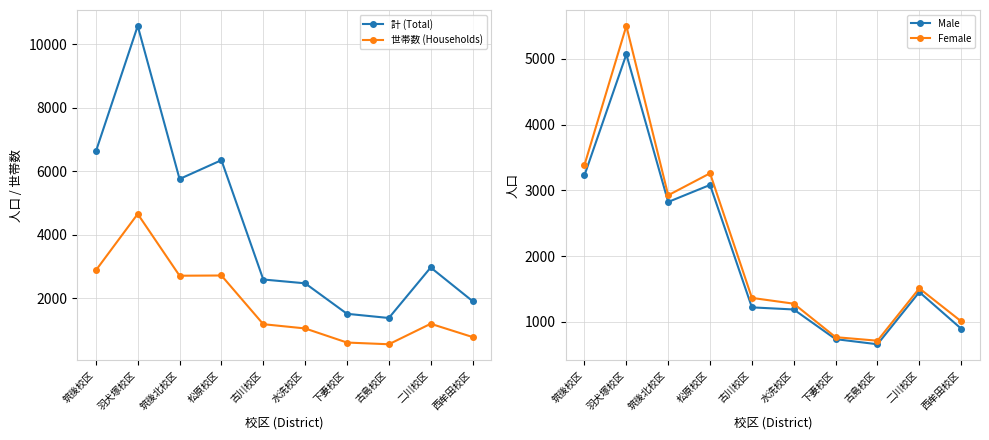

Which series has the largest total across all categories?

計 (Total)